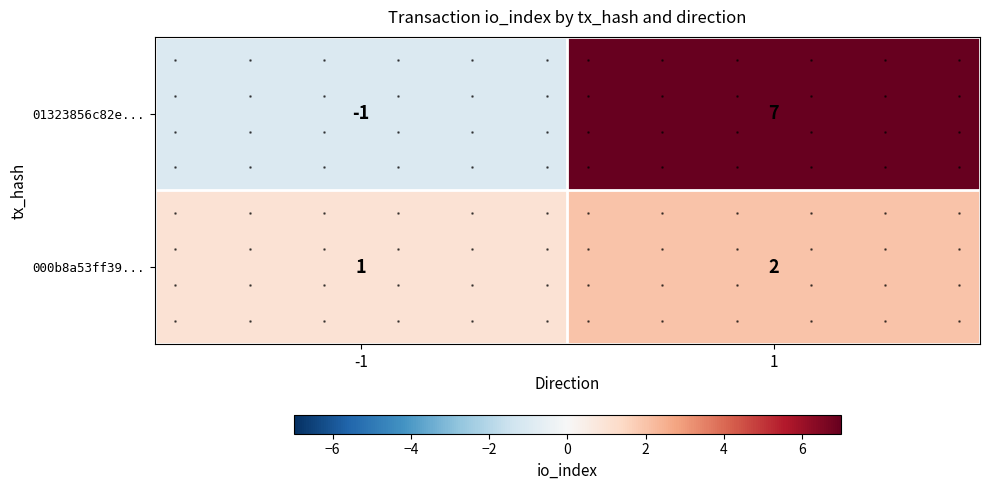

What is the greatest value displayed?

7